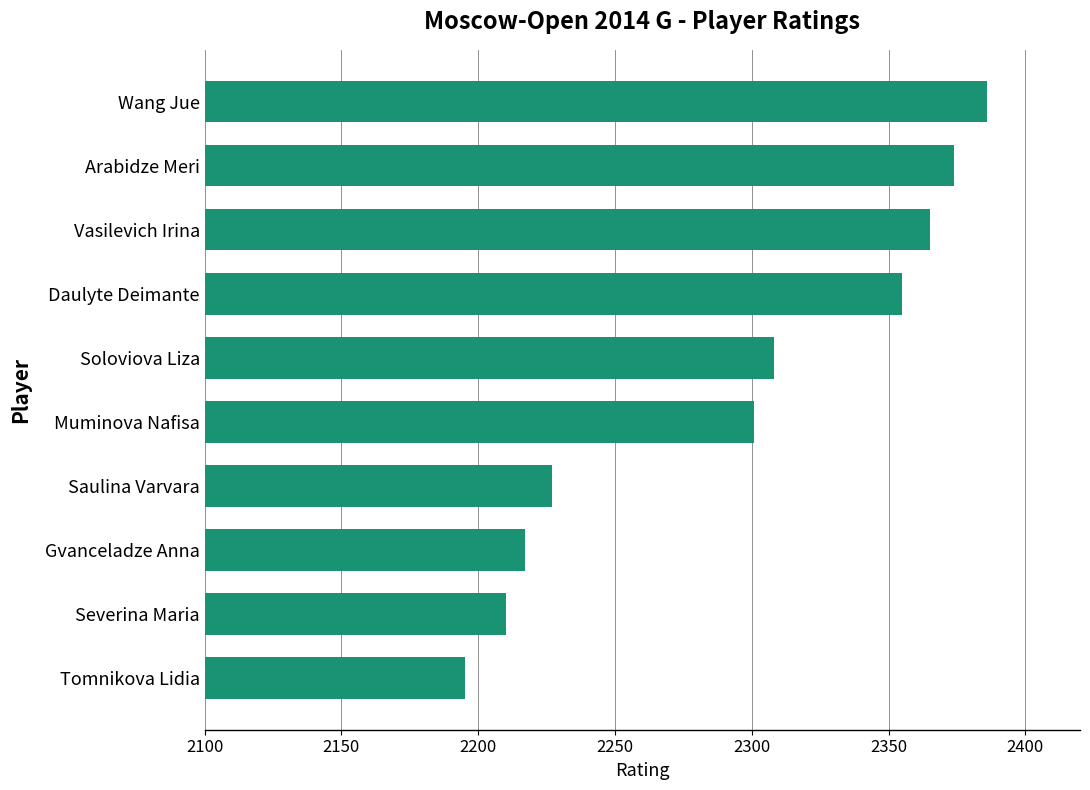

The value at Muminova Nafisa is 1226. True or false?

False